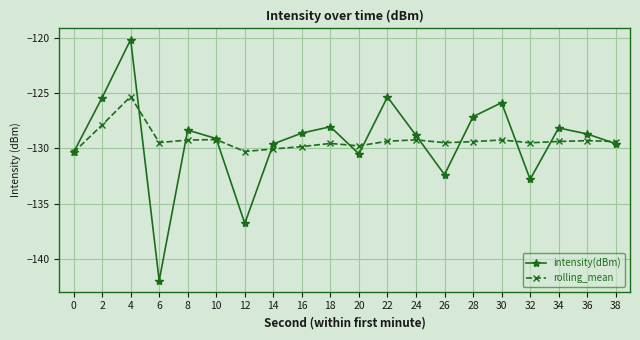

Which label corresponds to the largest value in the chart?

4